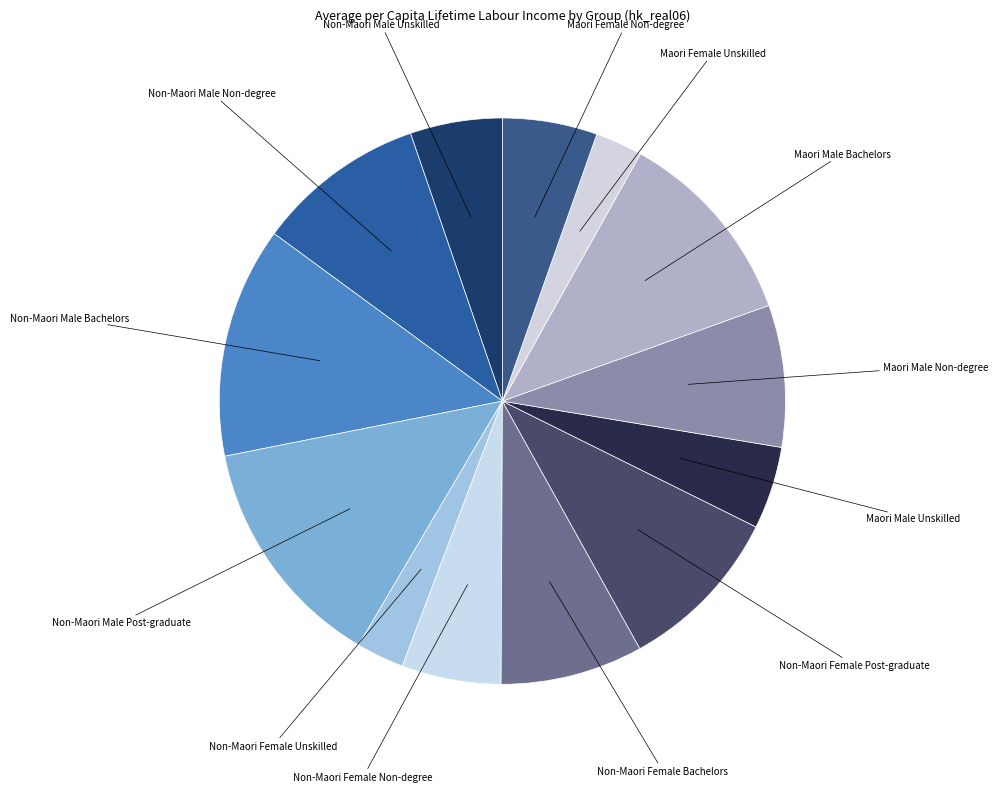

Is it true that Maori Male Bachelors is 2% of the pie?

False